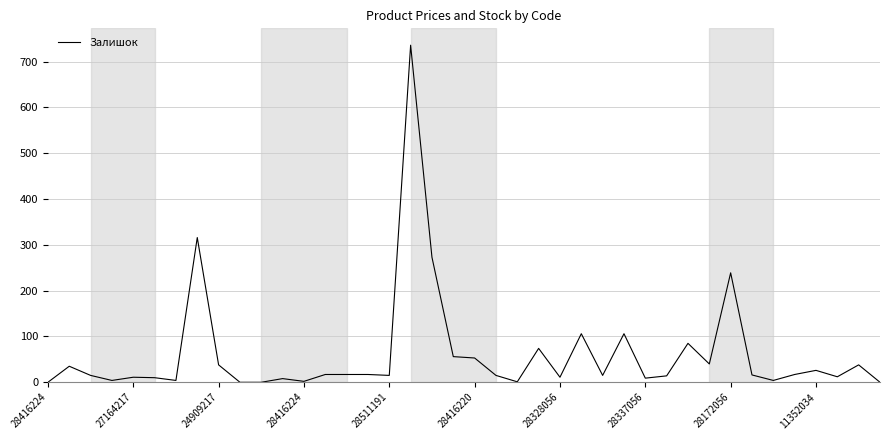

What is the difference between the maximum and minimum values?

736